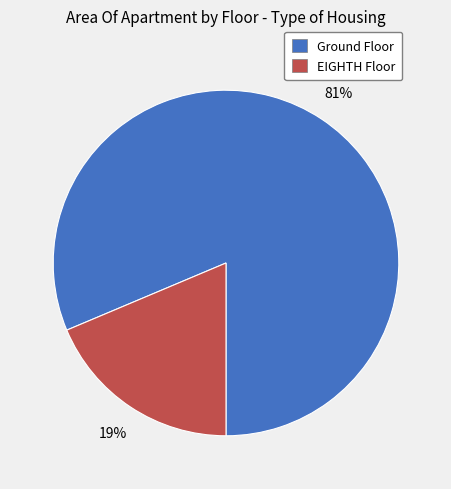

How many segments does this pie chart have?

2